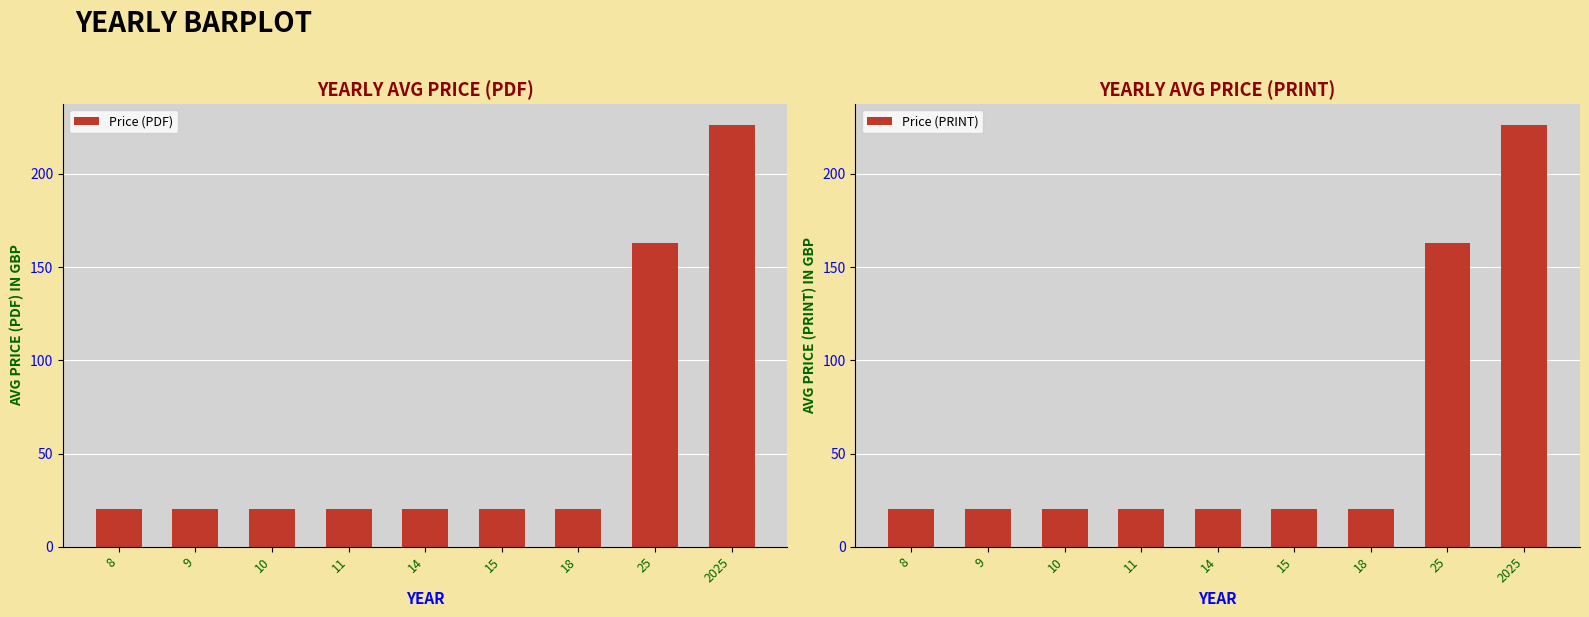

What is the sum of the Price (PDF) values at 9 and 10?

40.0